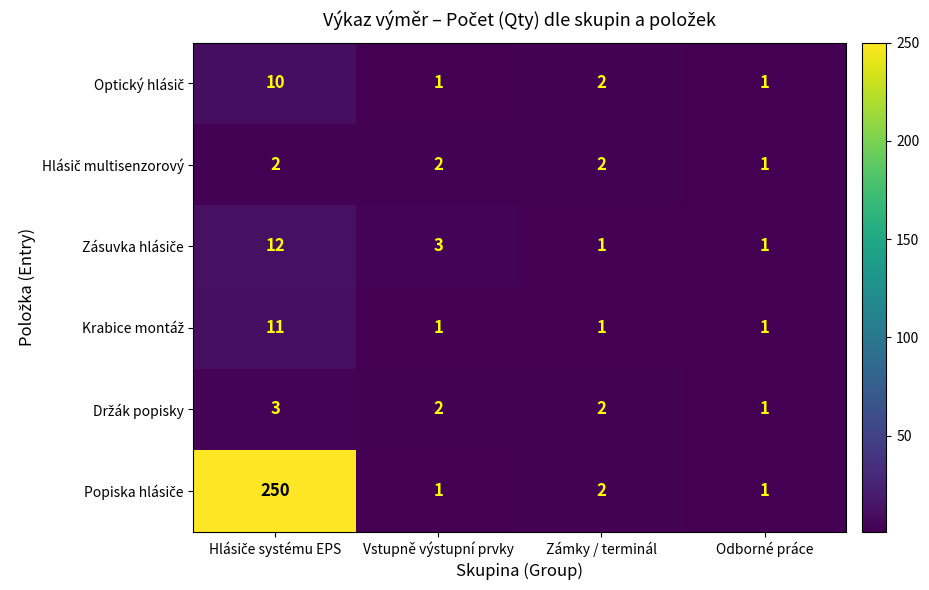

What is the total value across all series at Odborné práce?

6